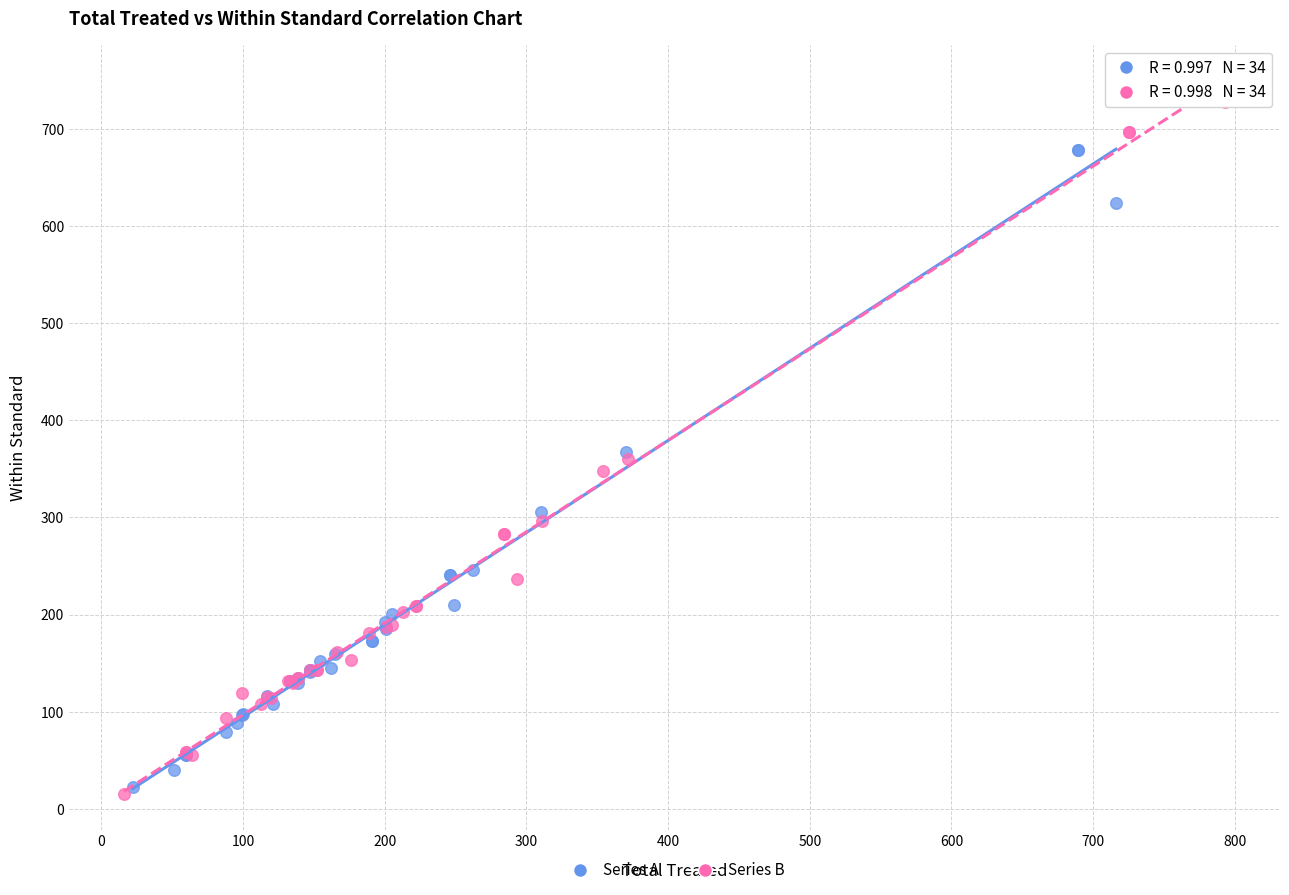

Which series contains the highest Y value?

Series B